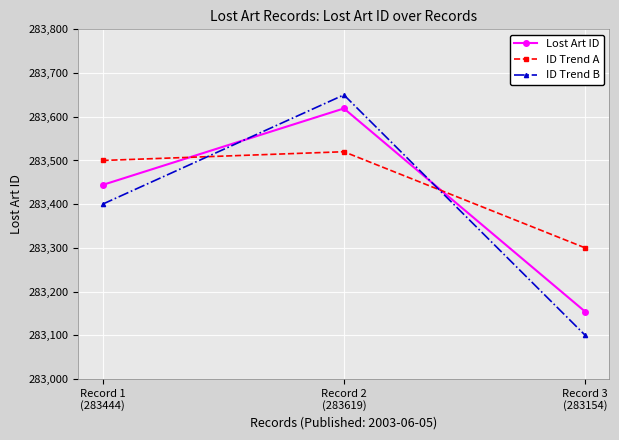

Is this an area chart (filled region under the line)?

No